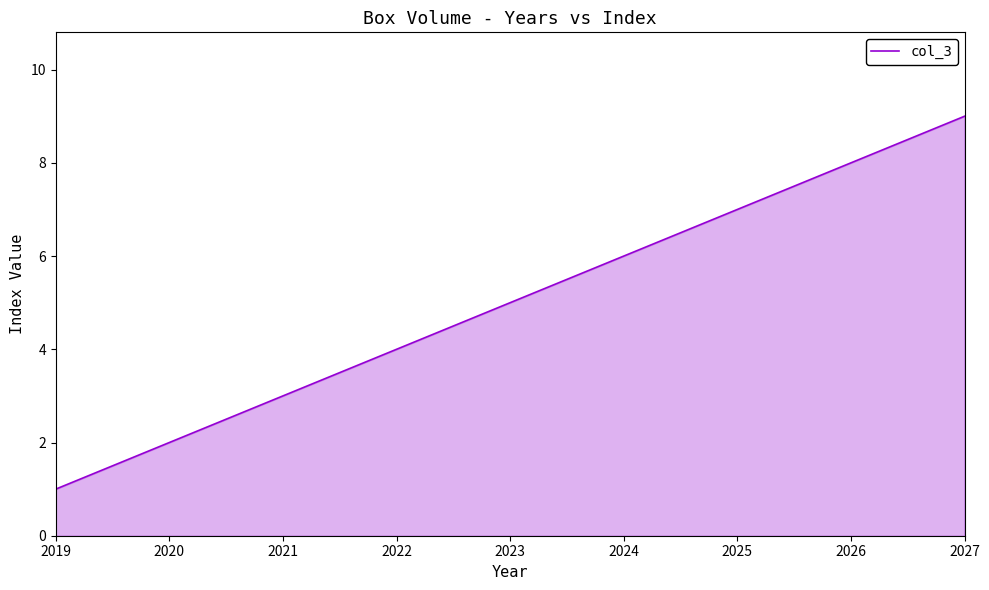

List the labels in order of value, largest first.

2027, 2026, 2025, 2024, 2023, 2022, 2021, 2020, 2019